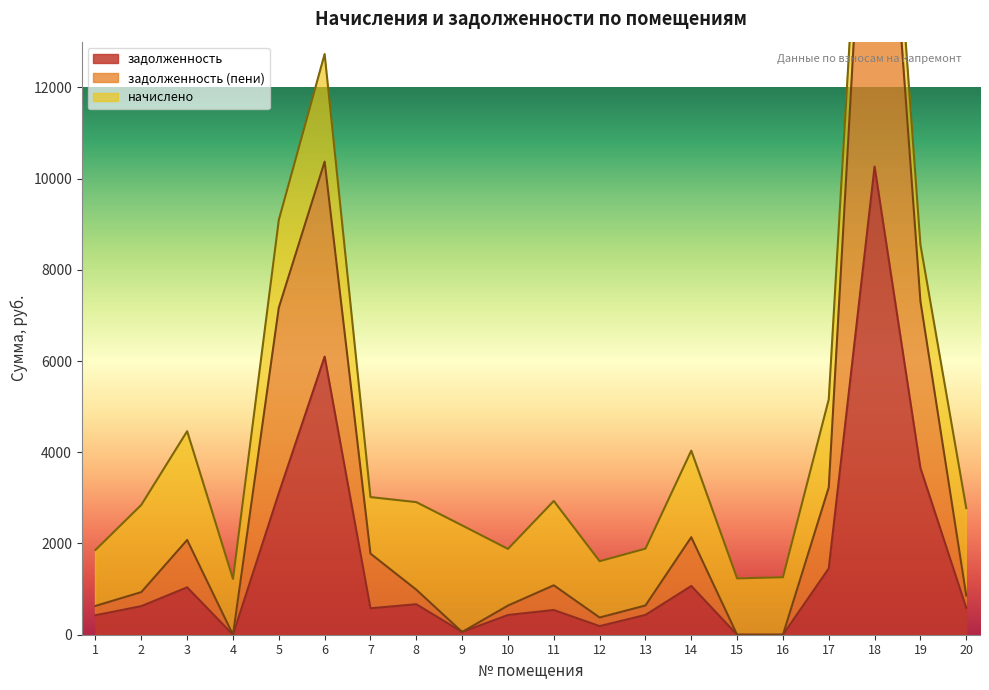

True or false: задолженность (пени) has more than 1 interior local peaks.

True